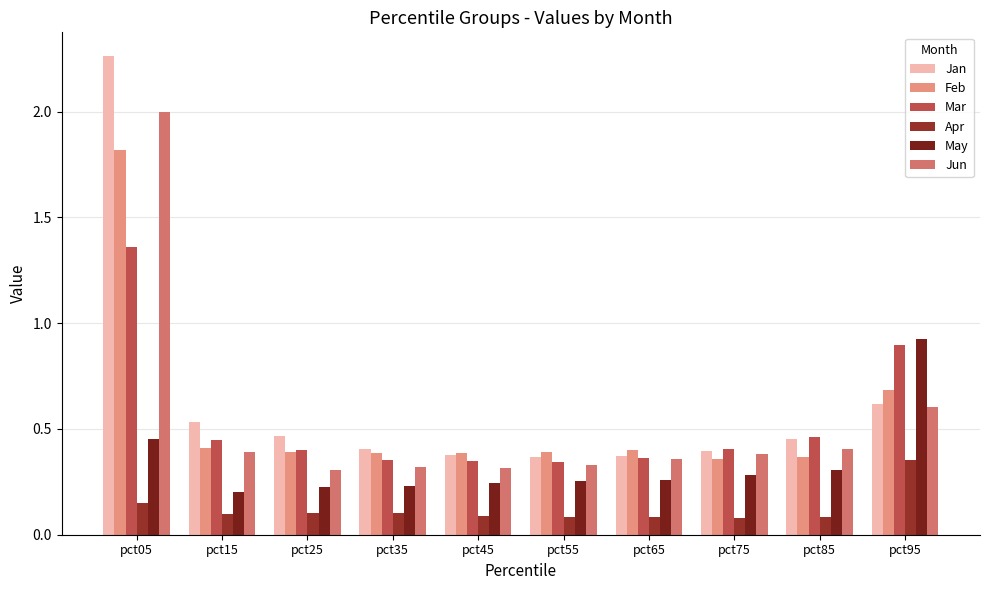

Between pct05 and pct75, which series saw the biggest shift?

Jan